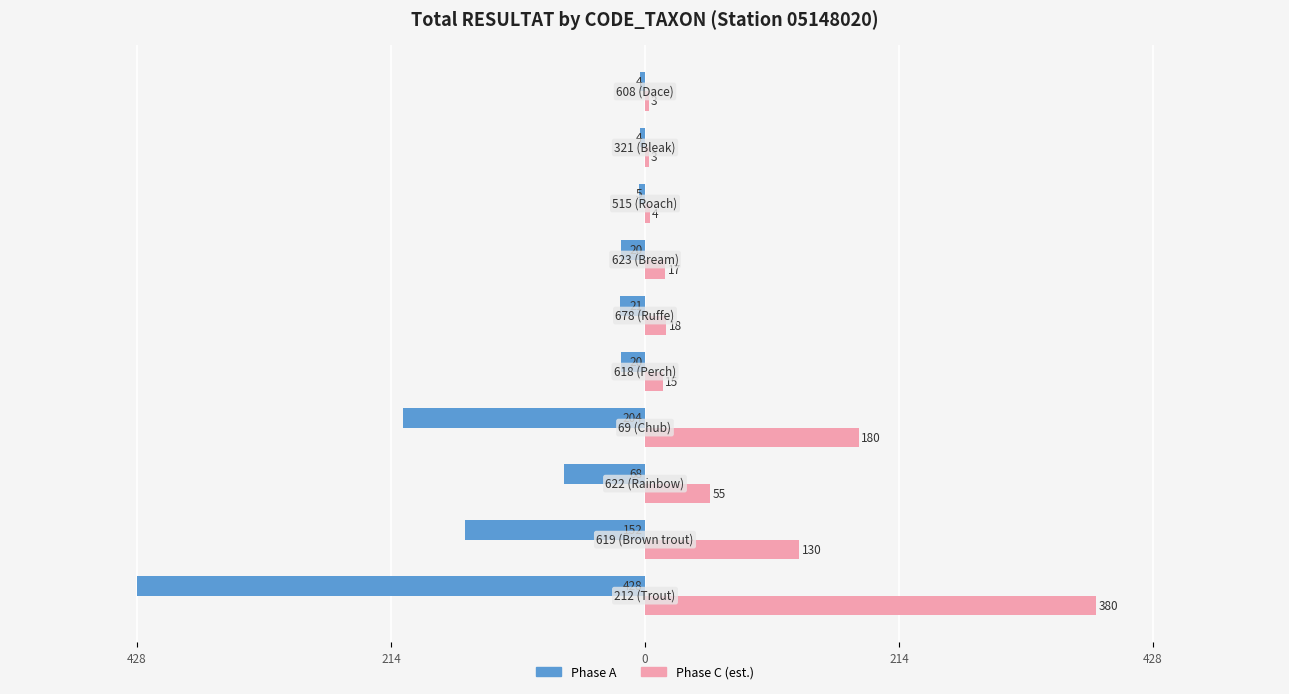

What are all the series names shown in the legend?

Phase A, Phase C (est.)